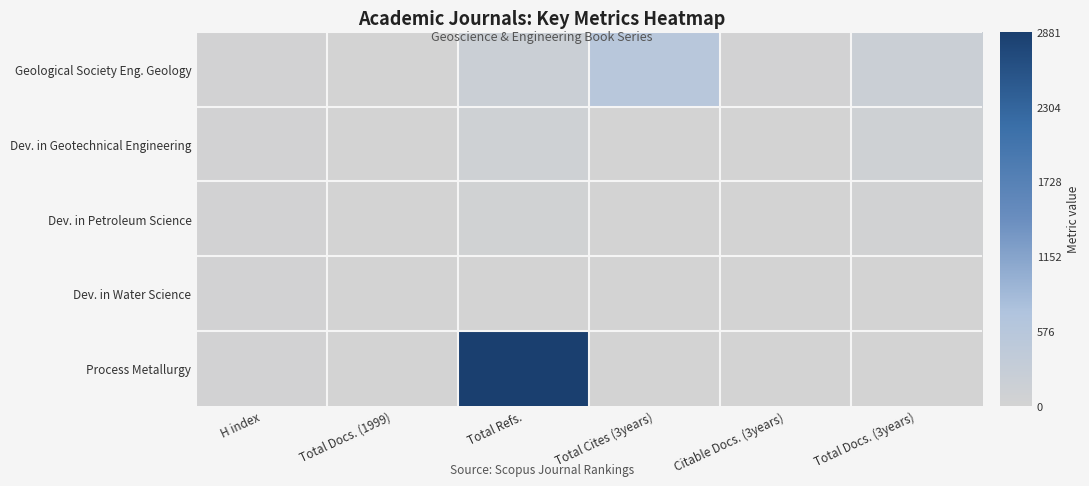

At which category is the sum across all series the highest?

Total Refs.